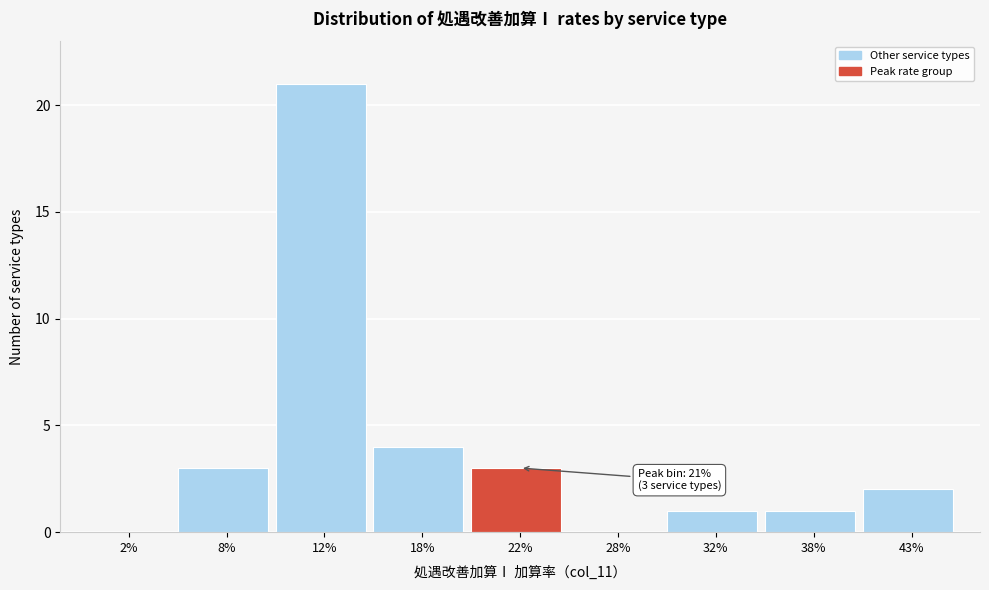

Reading left to right, transcribe all the data shown in this chart.

2%=0	8%=3	12%=21	18%=4	22%=3	28%=0	32%=1	38%=1	43%=2